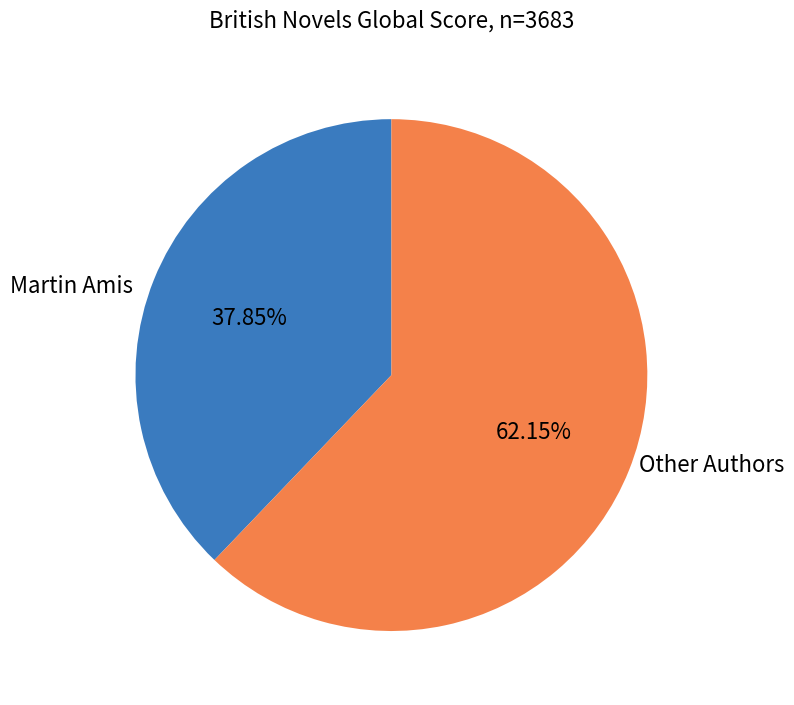

To the nearest percent, what is the average slice percentage?

50%